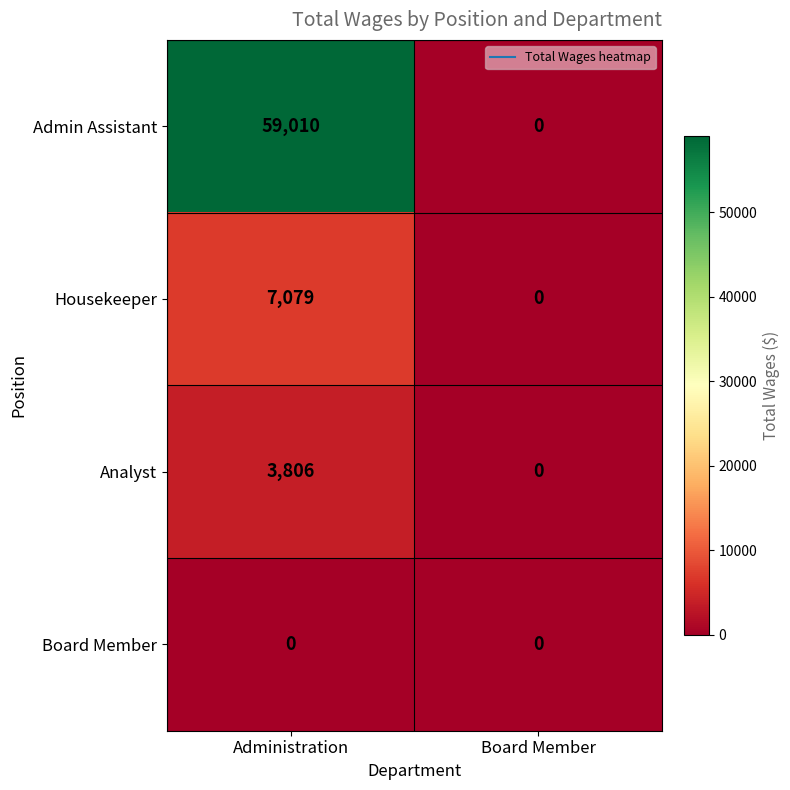

Which series has the largest range (max minus min)?

Admin Assistant